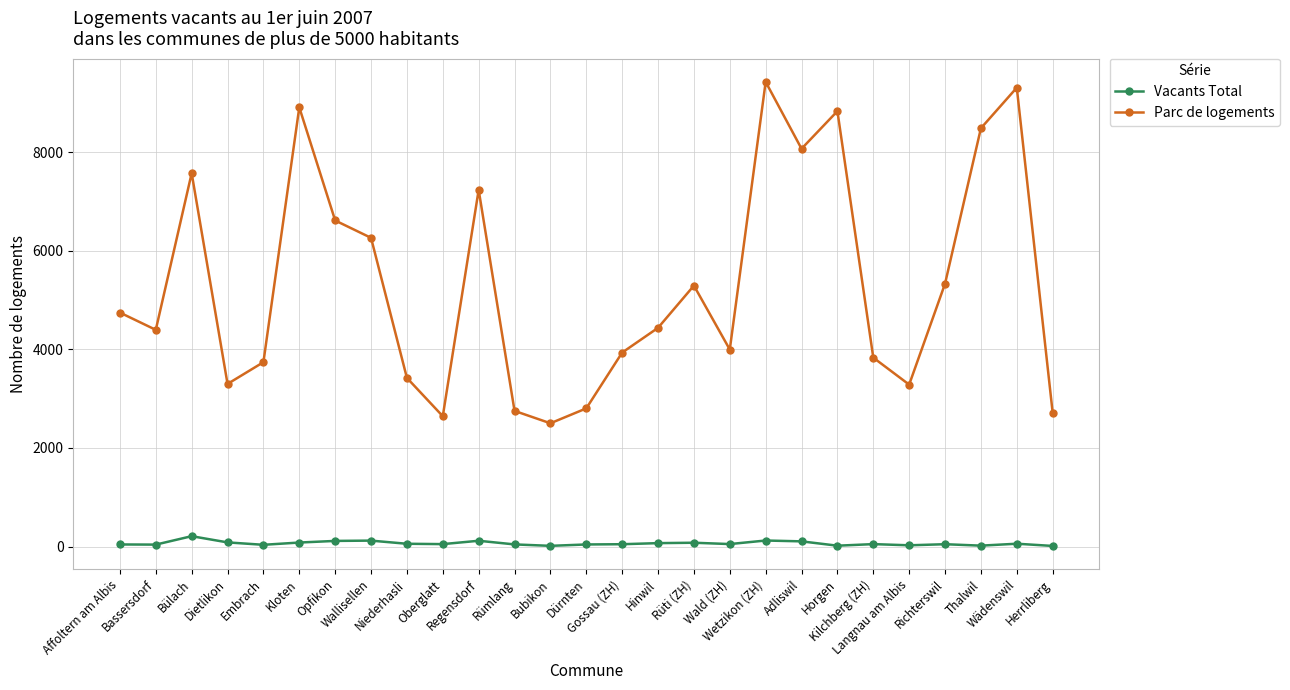

What are all the series names shown in the legend?

Vacants Total, Parc de logements